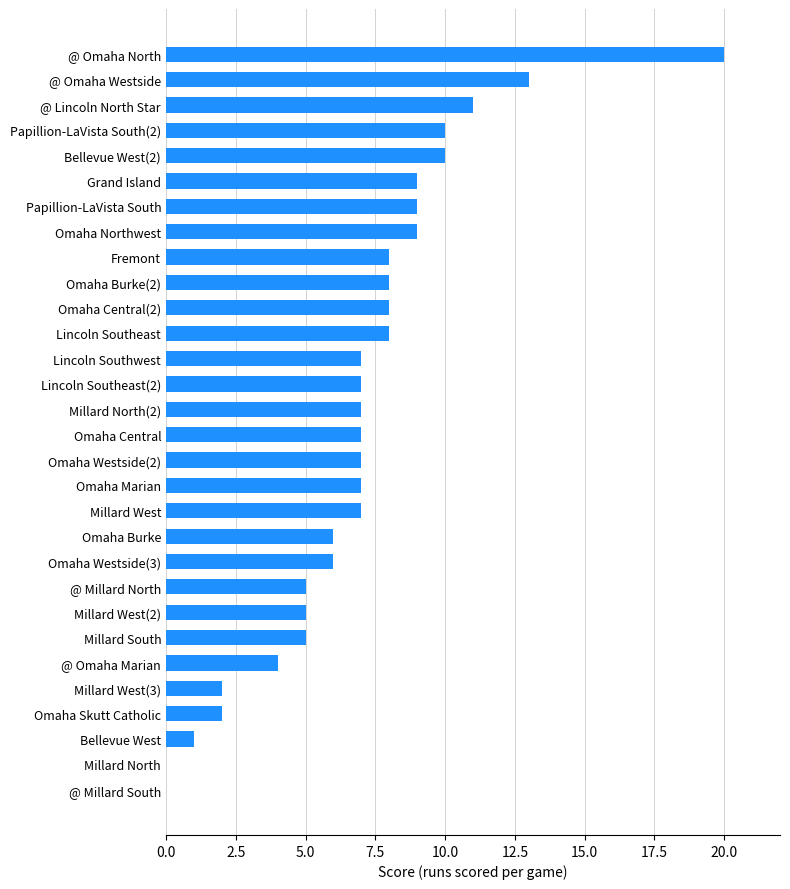

Which has a higher value, @ Millard South or Millard West(2)?

Millard West(2)